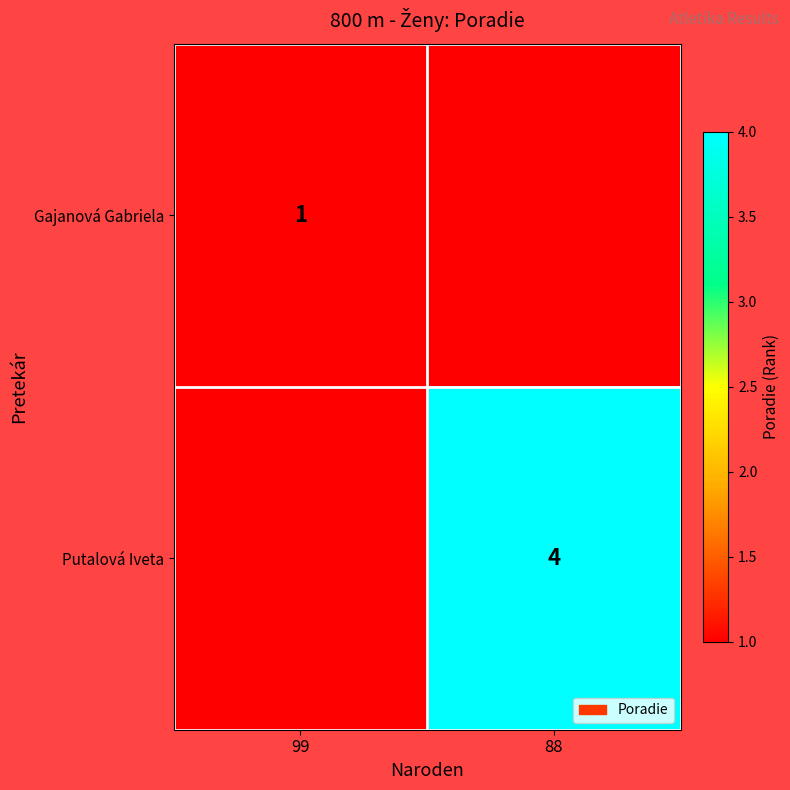

The Putalová Iveta series shows 2 at 88. True or false?

False